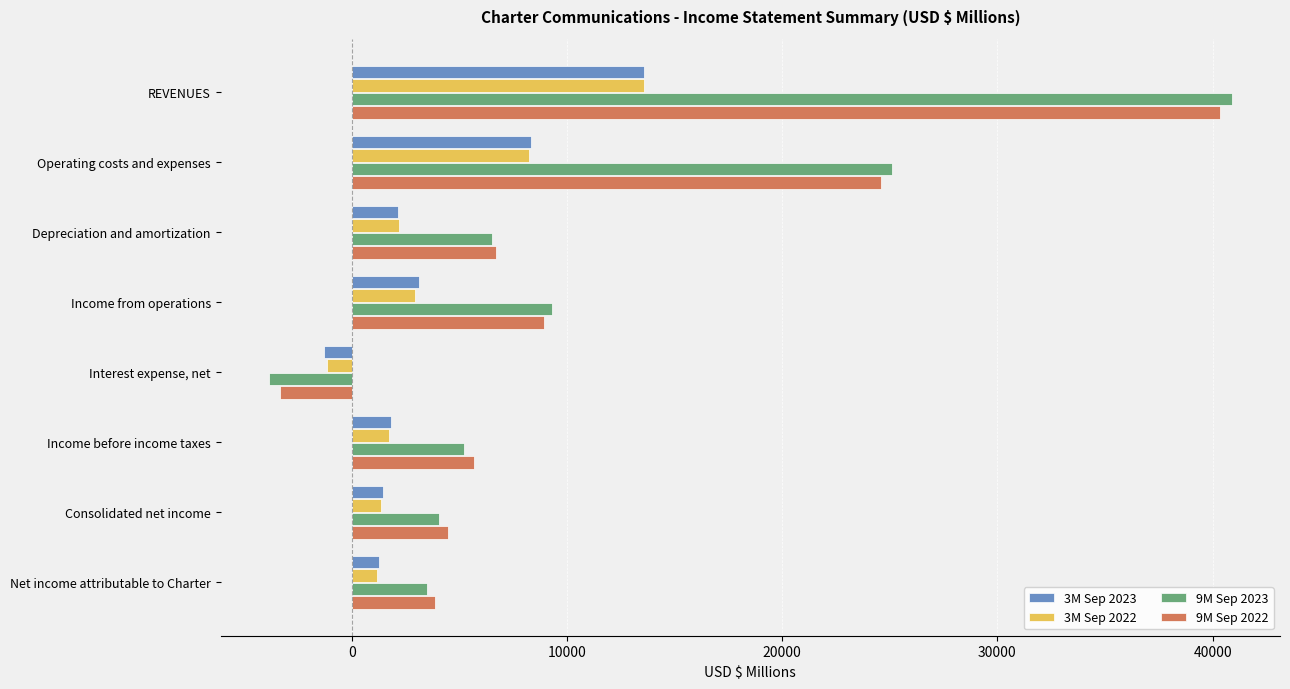

What is the total value across all series at Depreciation and amortization?

17526